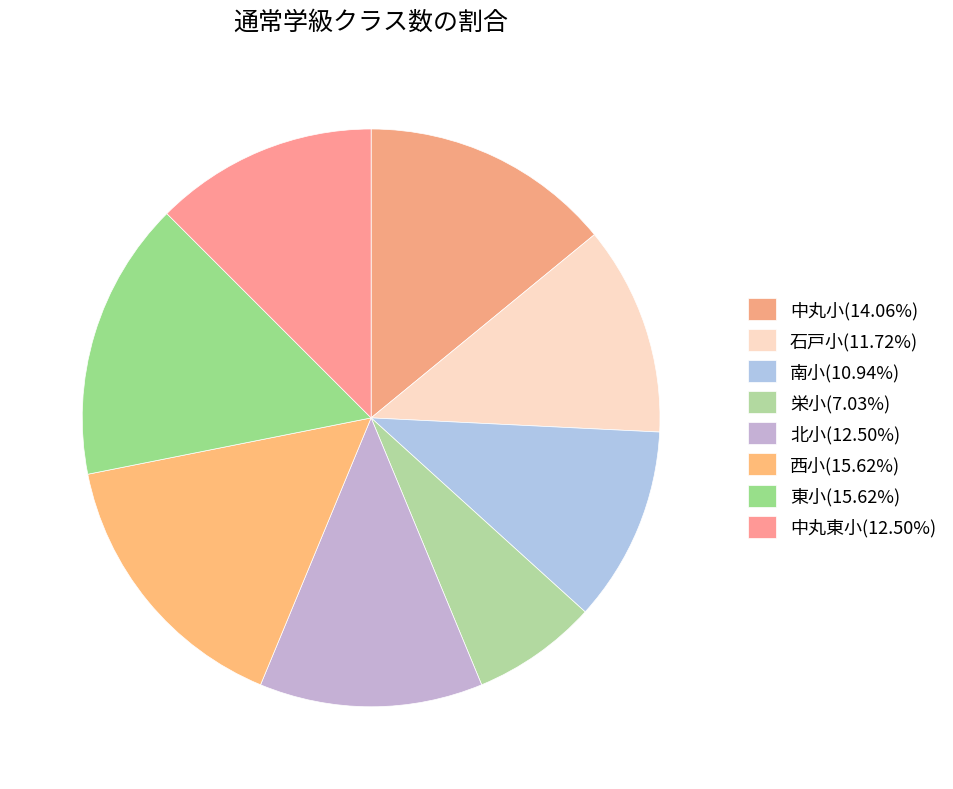

How many slices are in this pie chart?

8